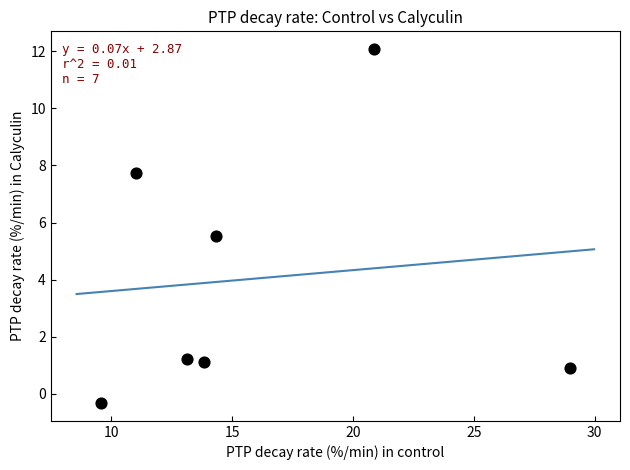

What is the average X value?

16.0